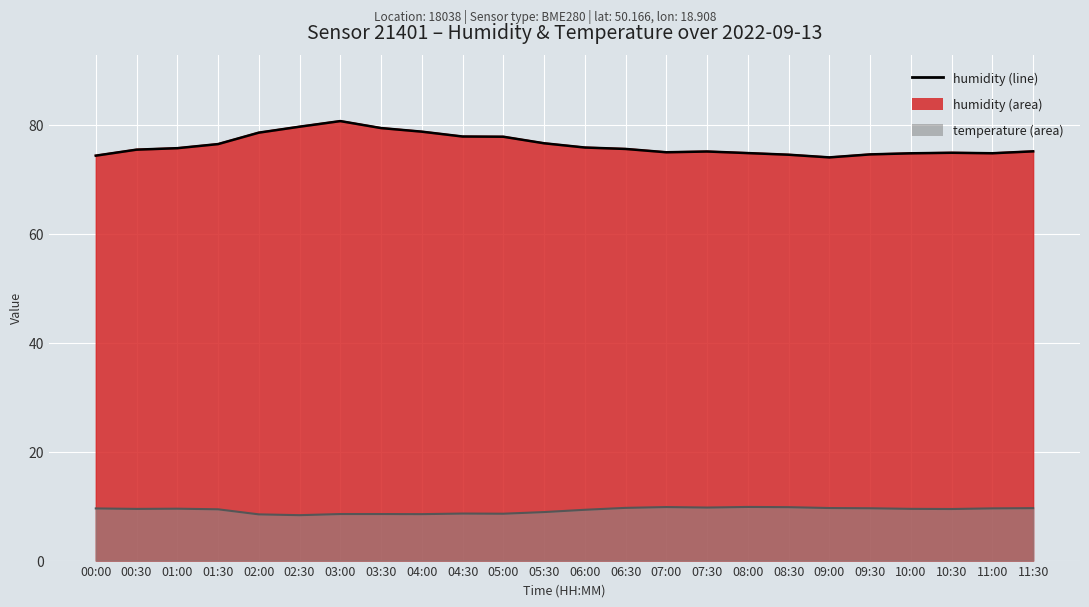

What is the label of the 4th point from the left?

01:30